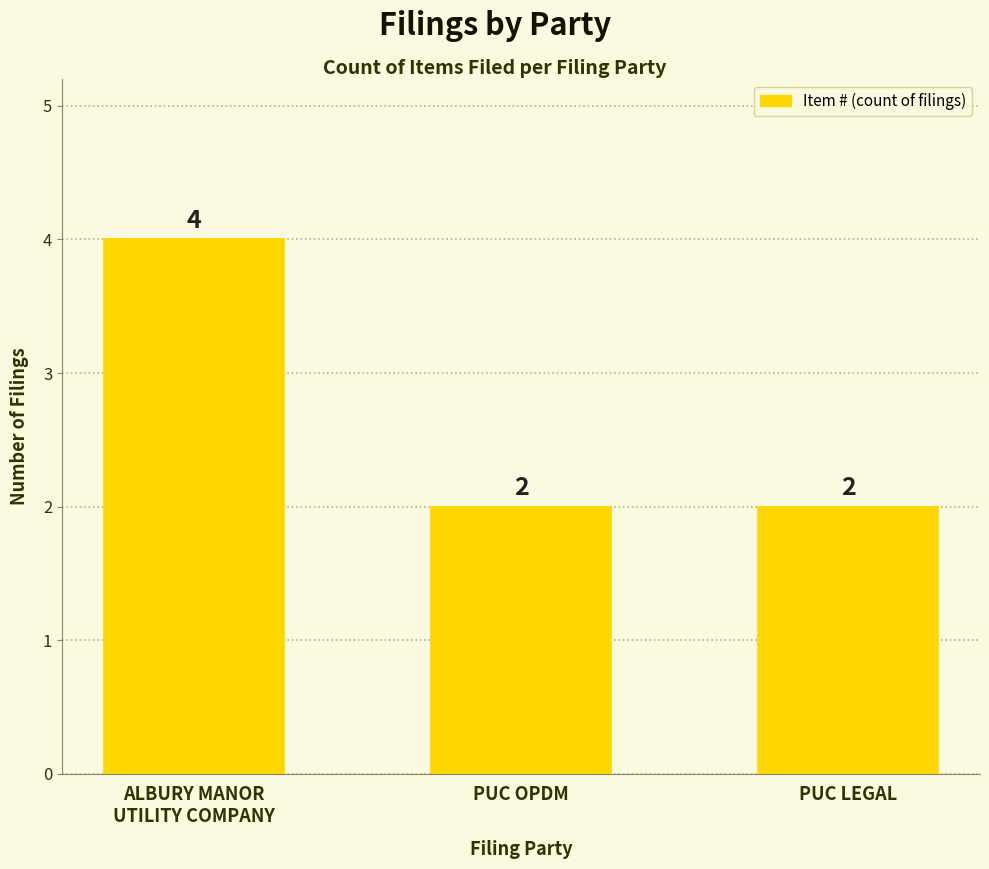

What is the sum of all values?

8